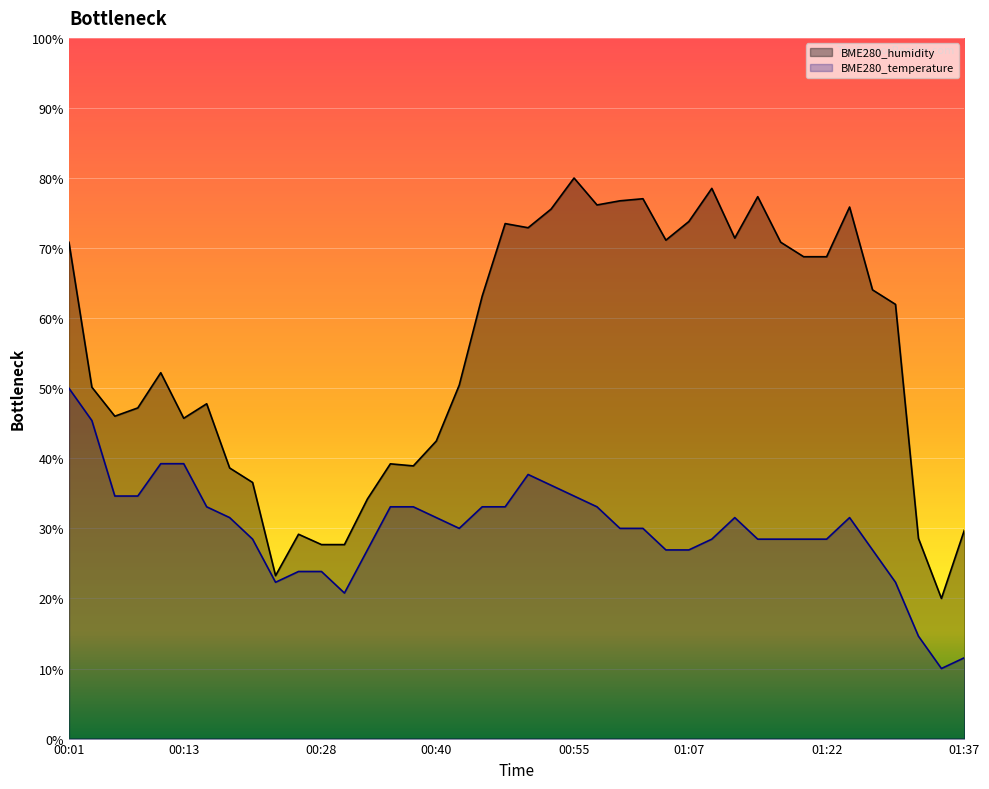

What is the difference between the BME280_humidity values at 01:02 and 01:12?

5.6